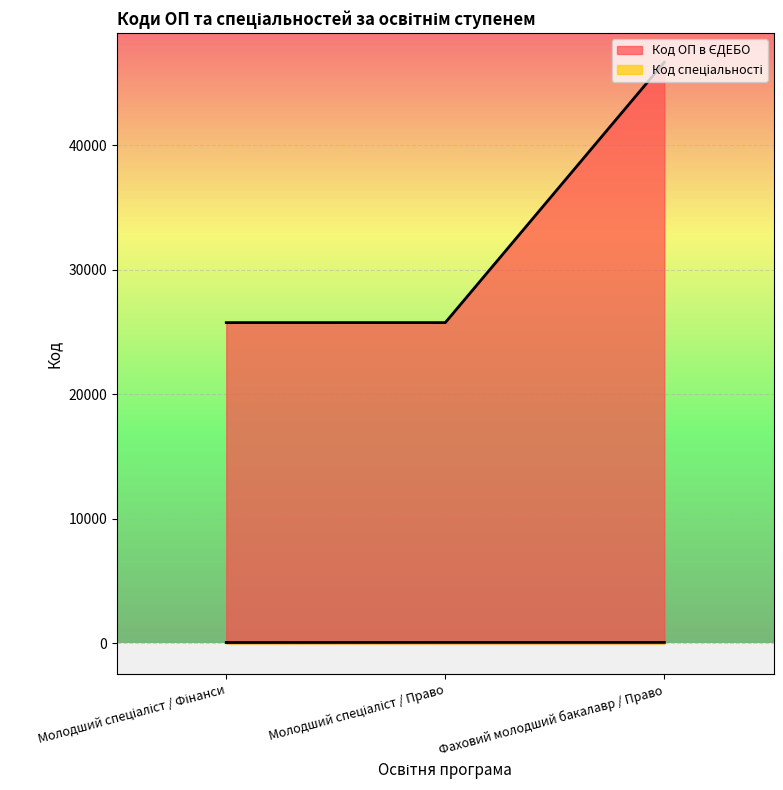

List the series in order of their overall mean, highest first.

Код ОП в ЄДЕБО, Код спеціальності